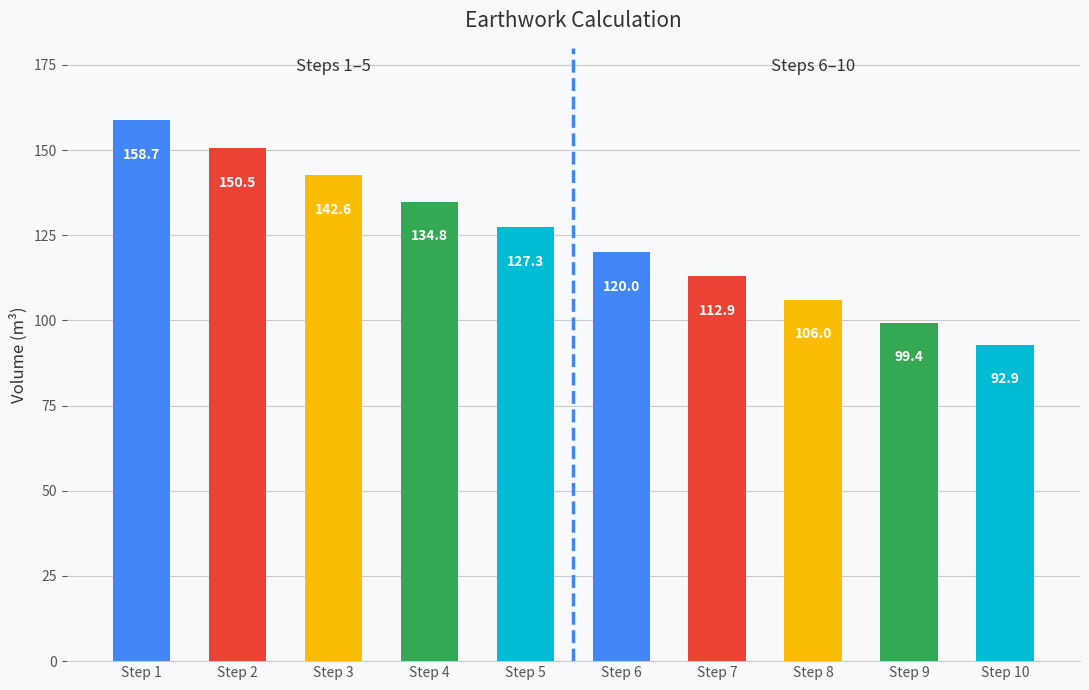

How many distinct data groups are displayed?

1